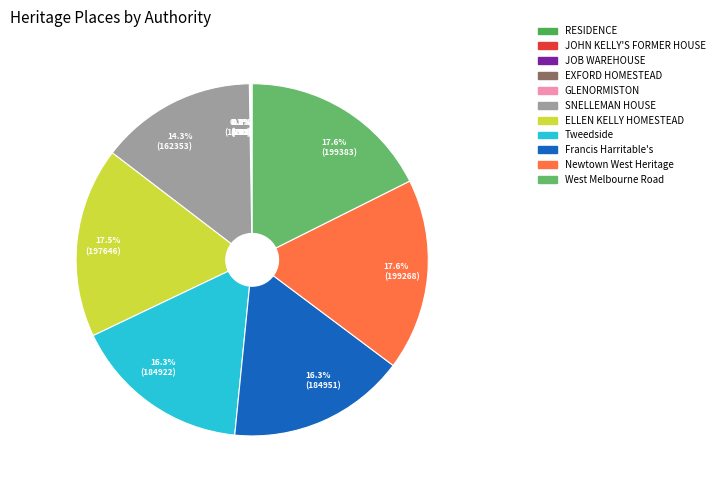

What portion of the pie excludes 14.3% (162353)?

85.7%